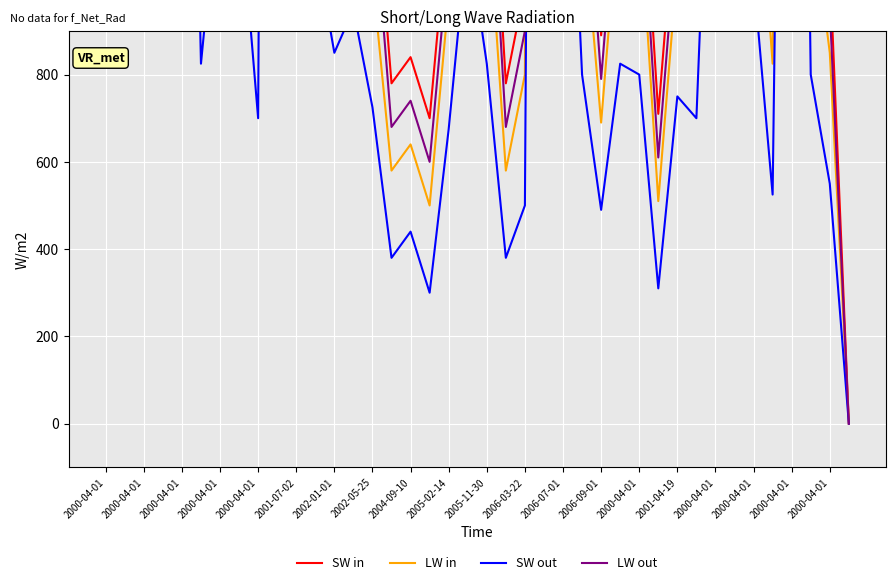

Between 2006-03-22 and 2000-04-01, which series saw the biggest shift?

SW in